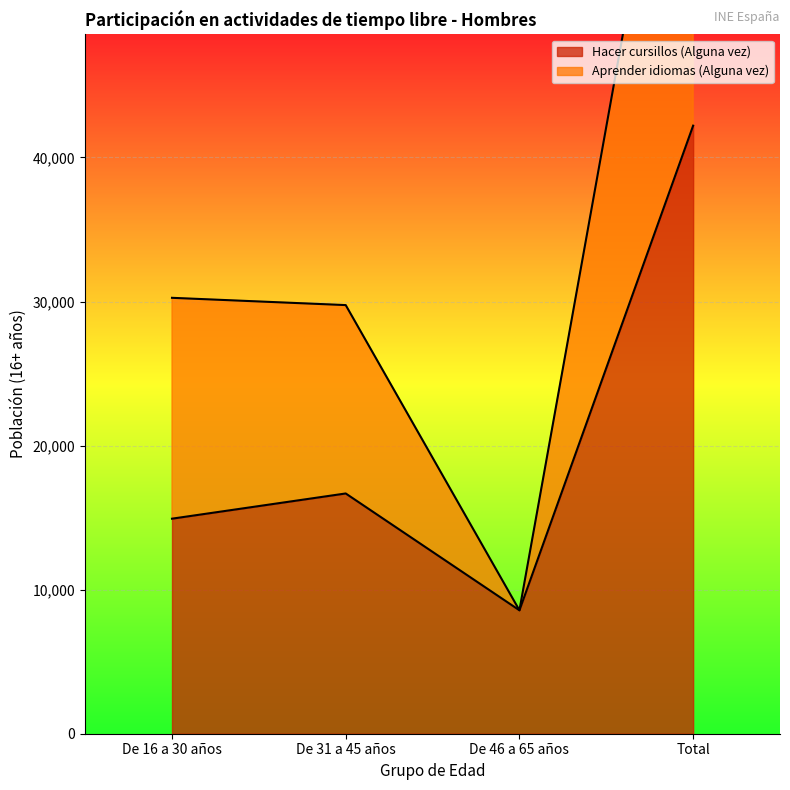

What is the average value of the Hacer cursillos (Alguna vez) series?

20594